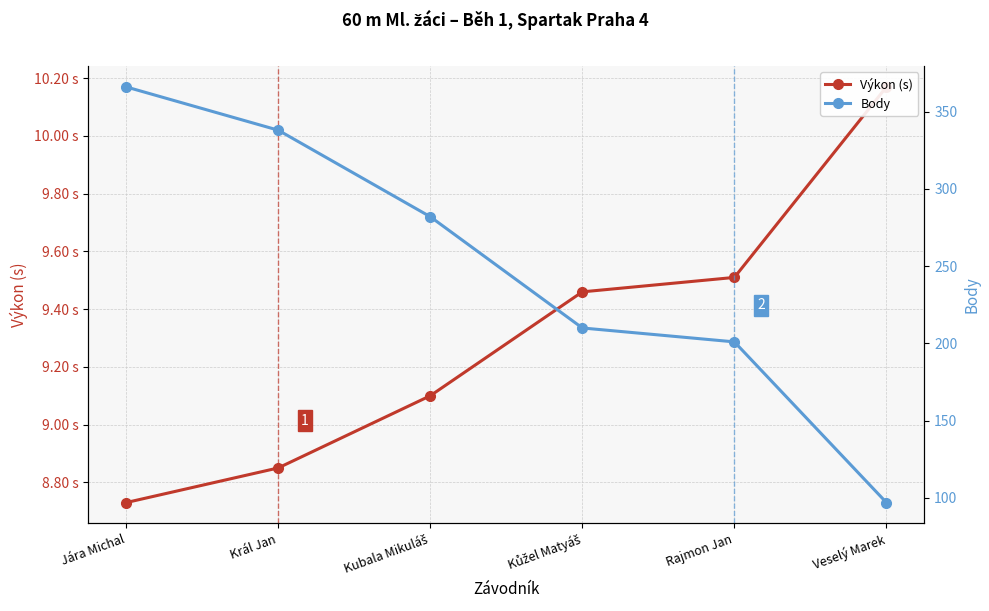

True or false: Výkon (s) and Body cross at least once.

False